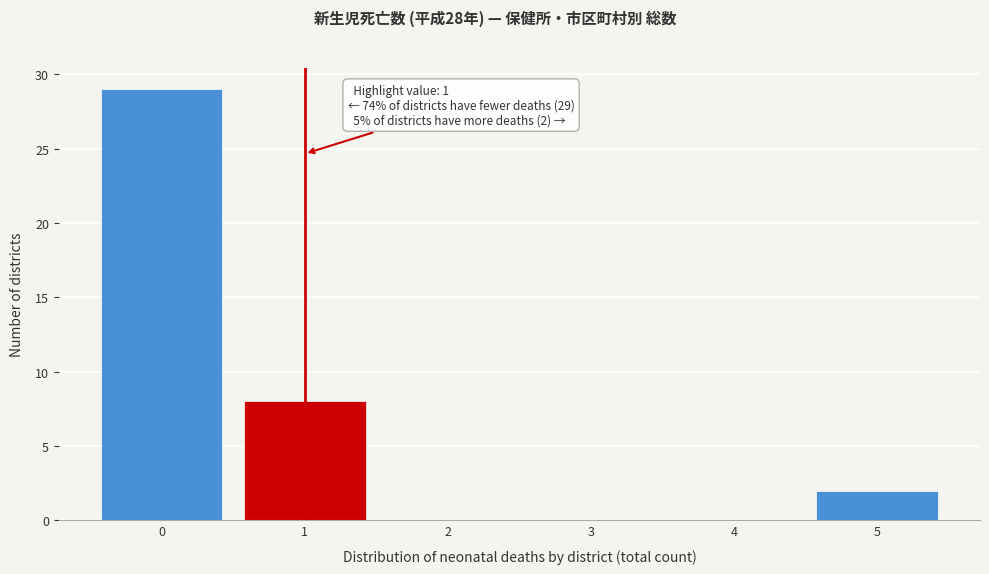

Reading right to left, extract all data points from this chart.

5=2	4=0	3=0	2=0	1=8	0=29